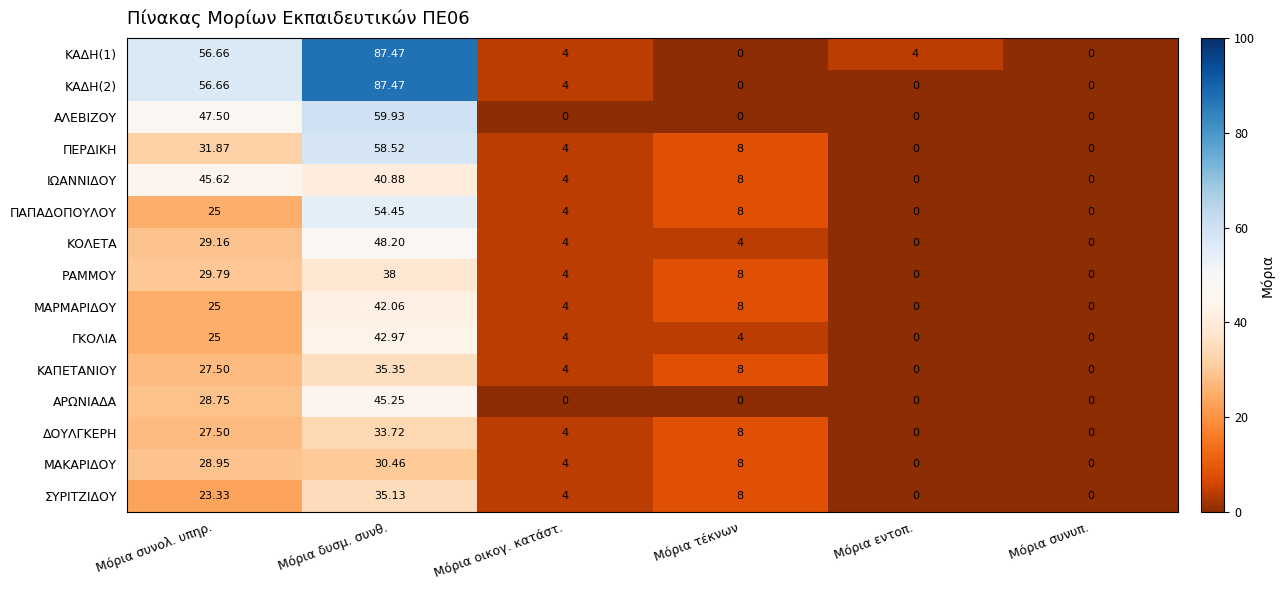

At which category is the sum across all series the highest?

Μόρια δυσμ. συνθ.